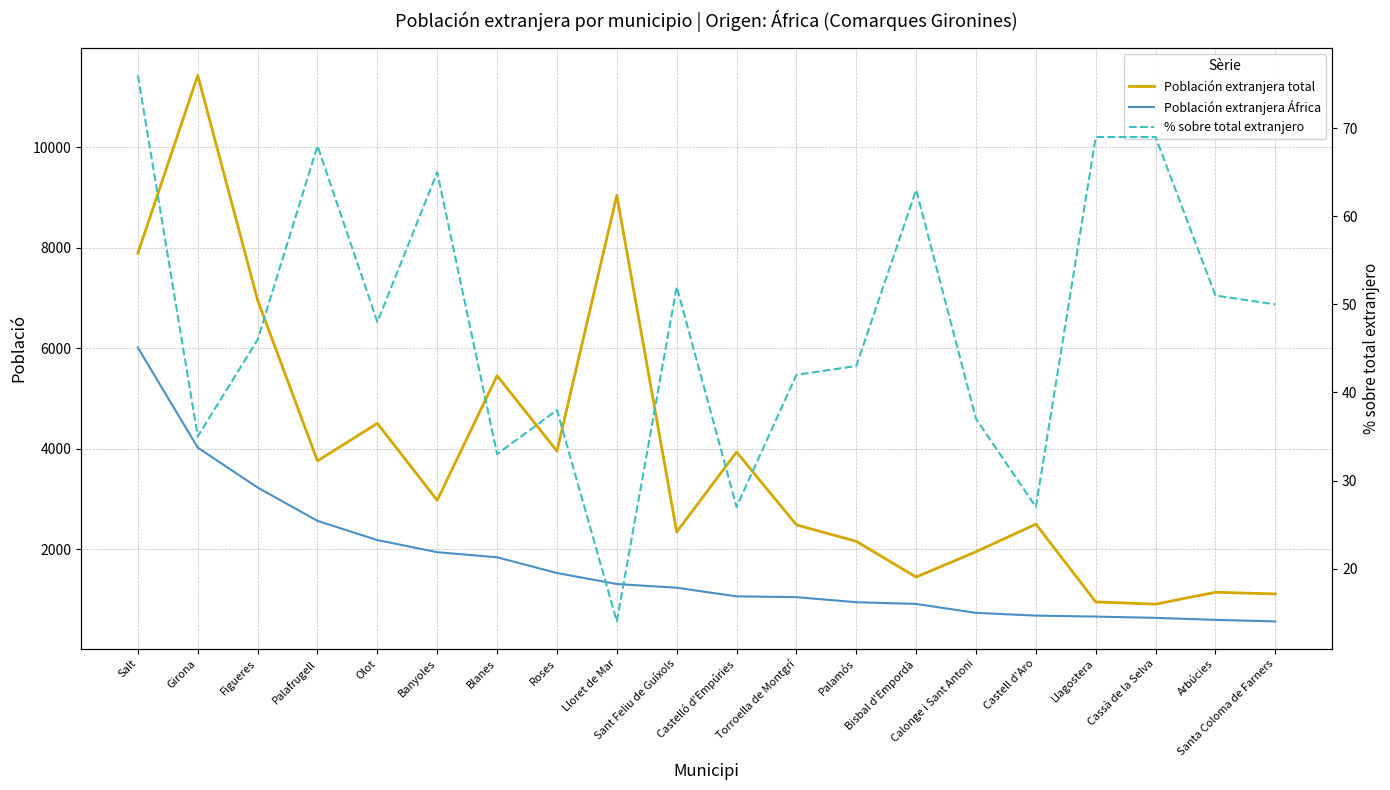

True or false: Población extranjera total and Población extranjera África cross at least once.

False